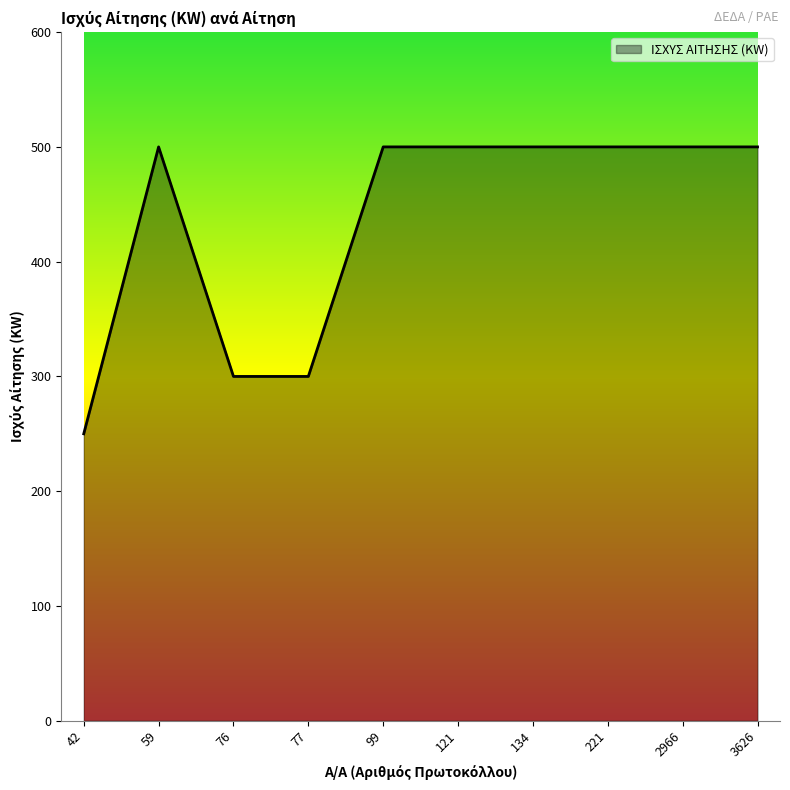

What is the greatest value displayed?

500